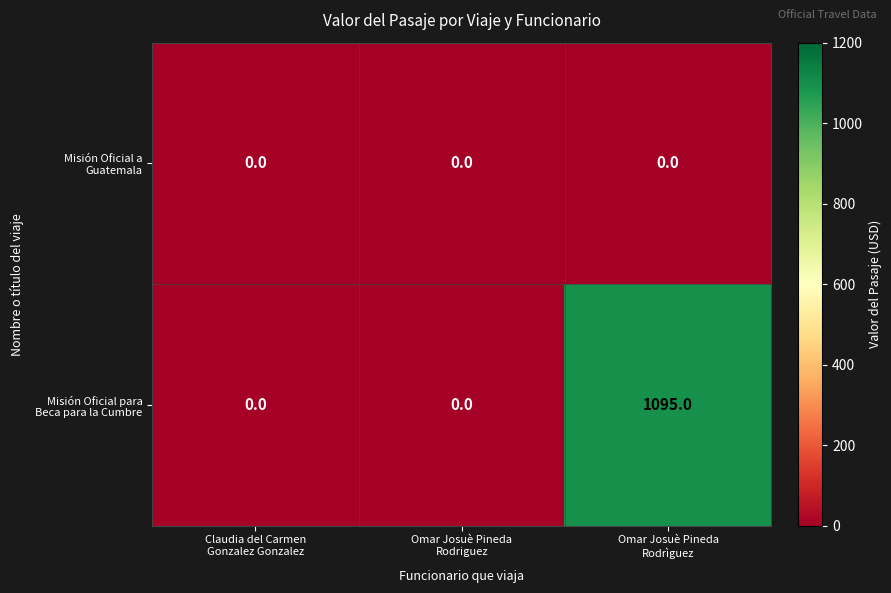

What is the maximum value shown in the chart?

1095